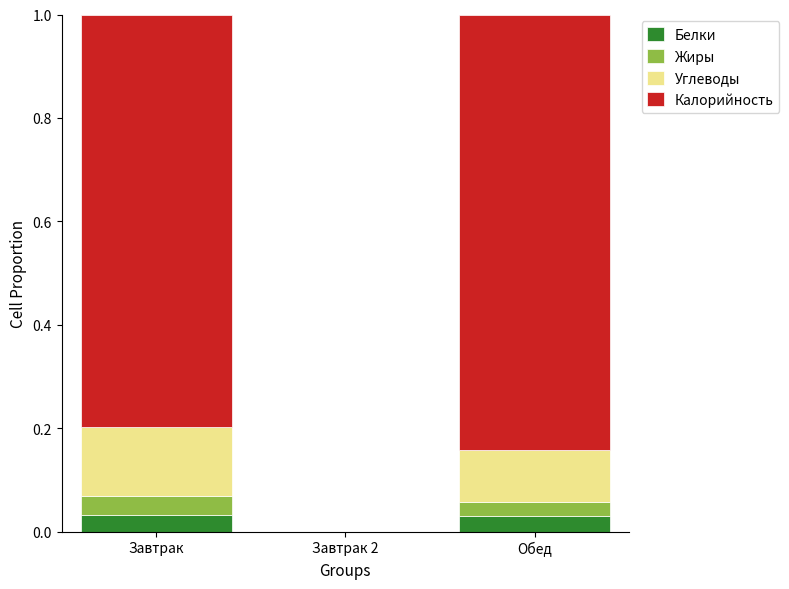

The Белки series shows 0.0 at Завтрак 2. True or false?

True